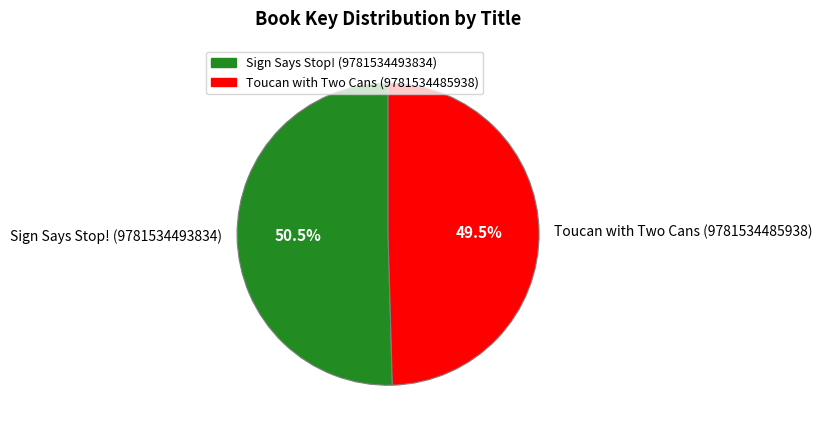

What is the smallest slice in the pie chart?

Toucan with Two Cans (9781534485938)